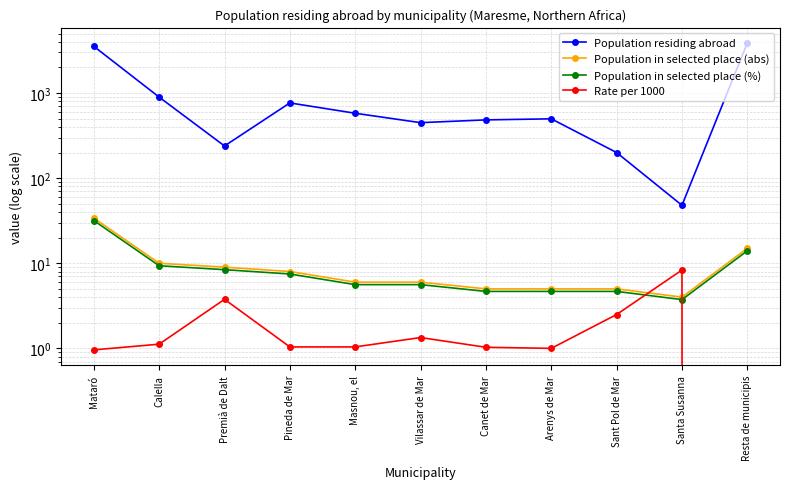

Reading left to right, transcribe all the data shown in this chart.

Population residing abroad: 3541.0	896.0	239.0	766.0	579.0	449.0	484.0	498.0	200.0	48.0	3881.0
Population in selected place (abs): 34.0	10.0	9.0	8.0	6.0	6.0	5.0	5.0	5.0	4.0	15.0
Population in selected place (%): 31.8	9.3	8.4	7.5	5.6	5.6	4.7	4.7	4.7	3.7	14.0
Rate per 1000: 1.0	1.1	3.8	1.0	1.0	1.3	1.0	1.0	2.5	8.3	0.0